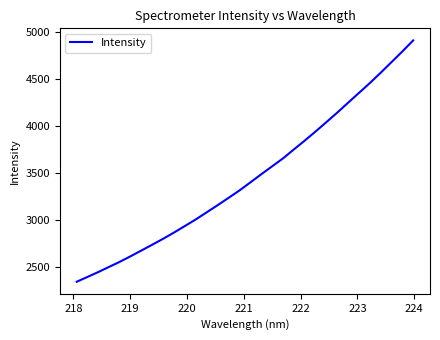

What is the difference between the maximum and minimum values?

2569.1